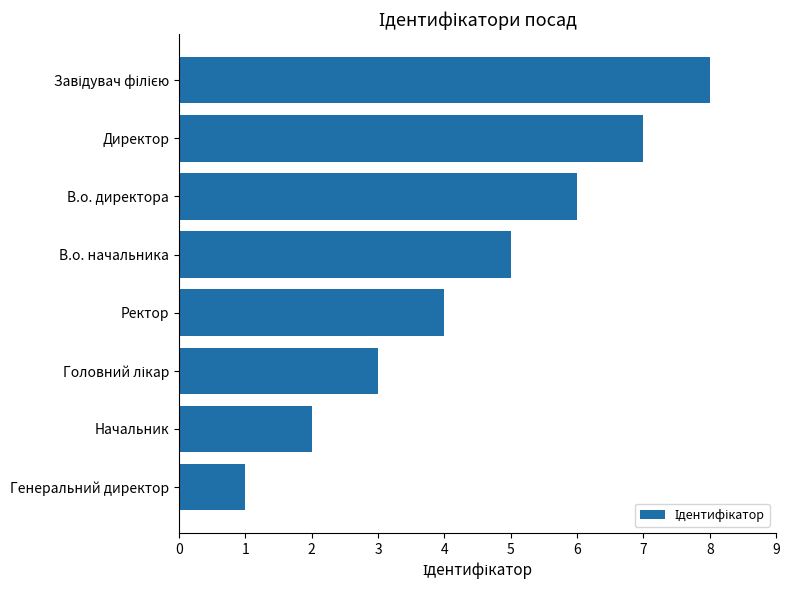

Is it true that the value at В.о. начальника is 5?

True